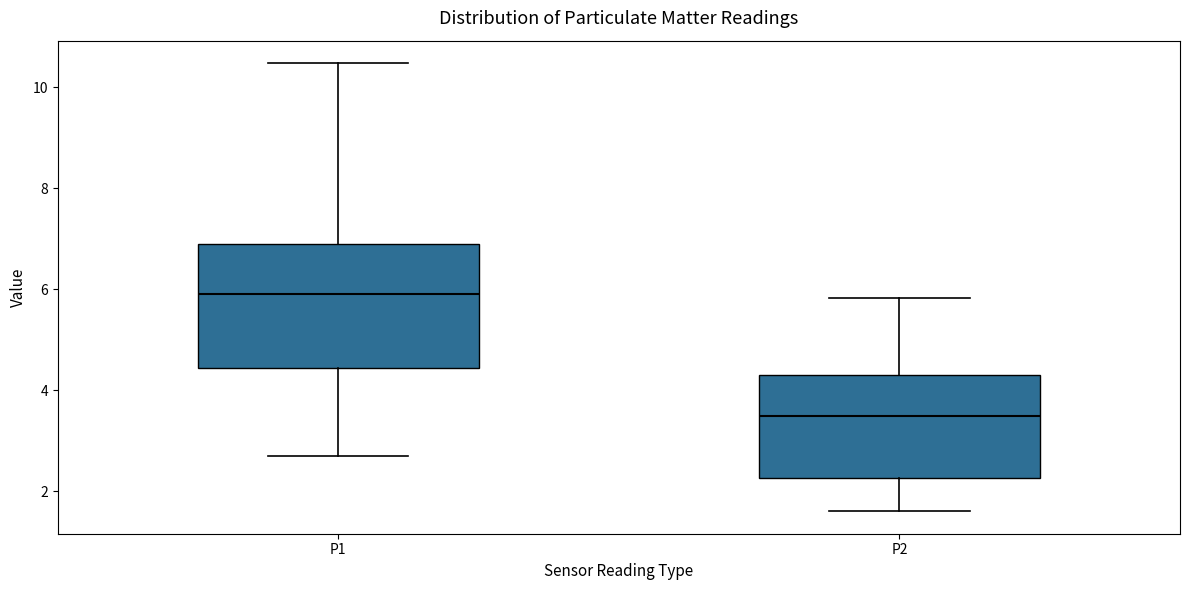

Reading left to right, transcribe this box plot: for each box, give where its median line is, the range the box spans, and where its two whiskers end, as read against the y-axis. The values are not printed on the chart, so give them approximately, as read against the axis.

P1: median 6.0, box 4.4 to 7.0, whiskers 2.8 to 10.4
P2: median 3.4, box 2.2 to 4.2, whiskers 1.6 to 5.8